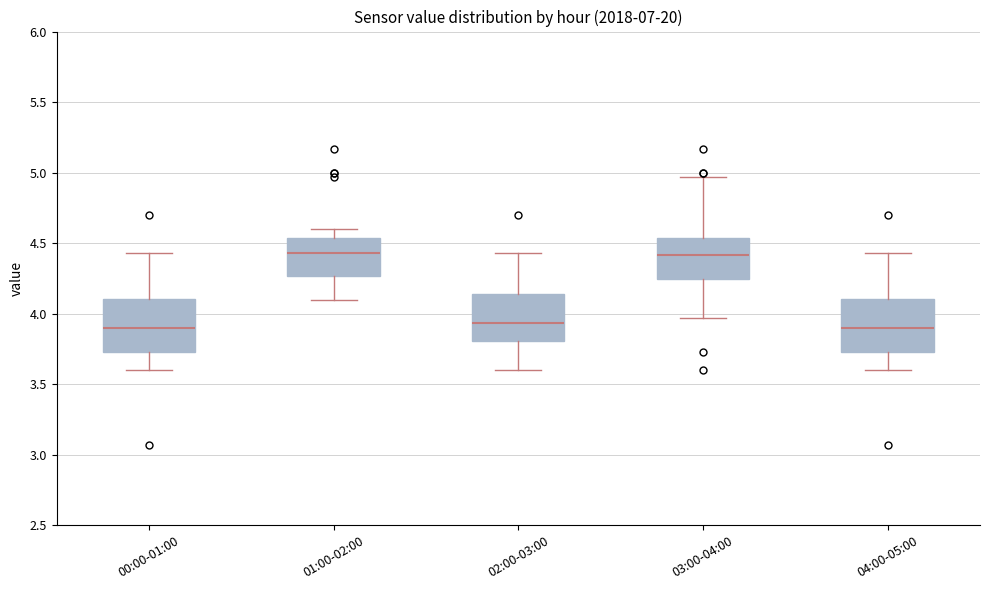

Reading left to right, transcribe this box plot: for each box, give where its median line is, the range the box spans, and where its two whiskers end, as read against the y-axis. The values are not printed on the chart, so give them approximately, as read against the axis.

00:00-01:00: median 3.90, box 3.75 to 4.10, whiskers 3.60 to 4.45
01:00-02:00: median 4.45, box 4.25 to 4.55, whiskers 4.10 to 4.60
02:00-03:00: median 3.95, box 3.80 to 4.15, whiskers 3.60 to 4.45
03:00-04:00: median 4.40, box 4.25 to 4.55, whiskers 3.95 to 4.95
04:00-05:00: median 3.90, box 3.75 to 4.10, whiskers 3.60 to 4.45